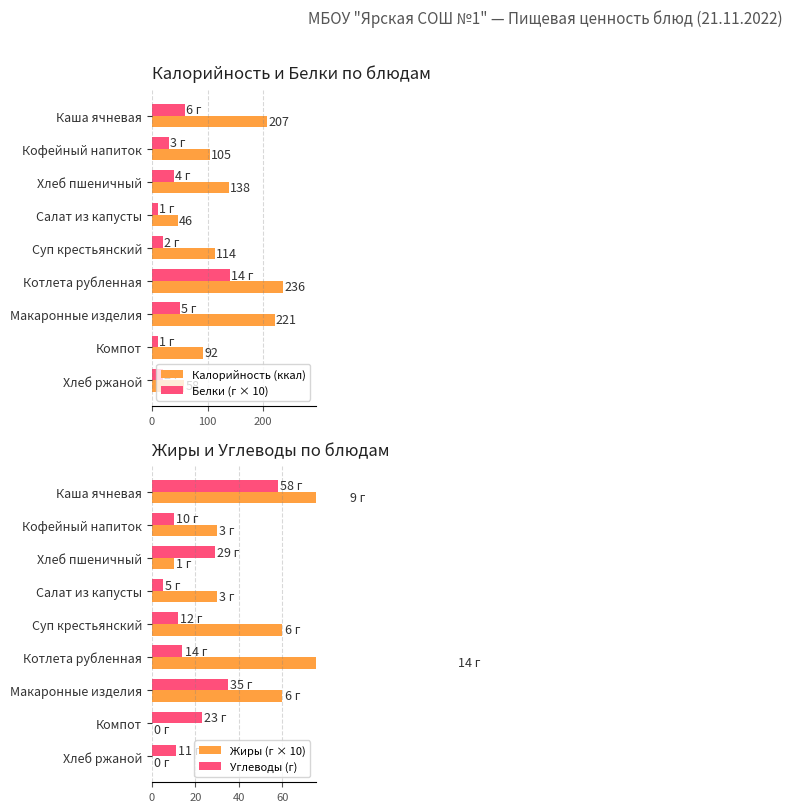

Is it true that Калорийность (ккал) equals 105 at 100?

True